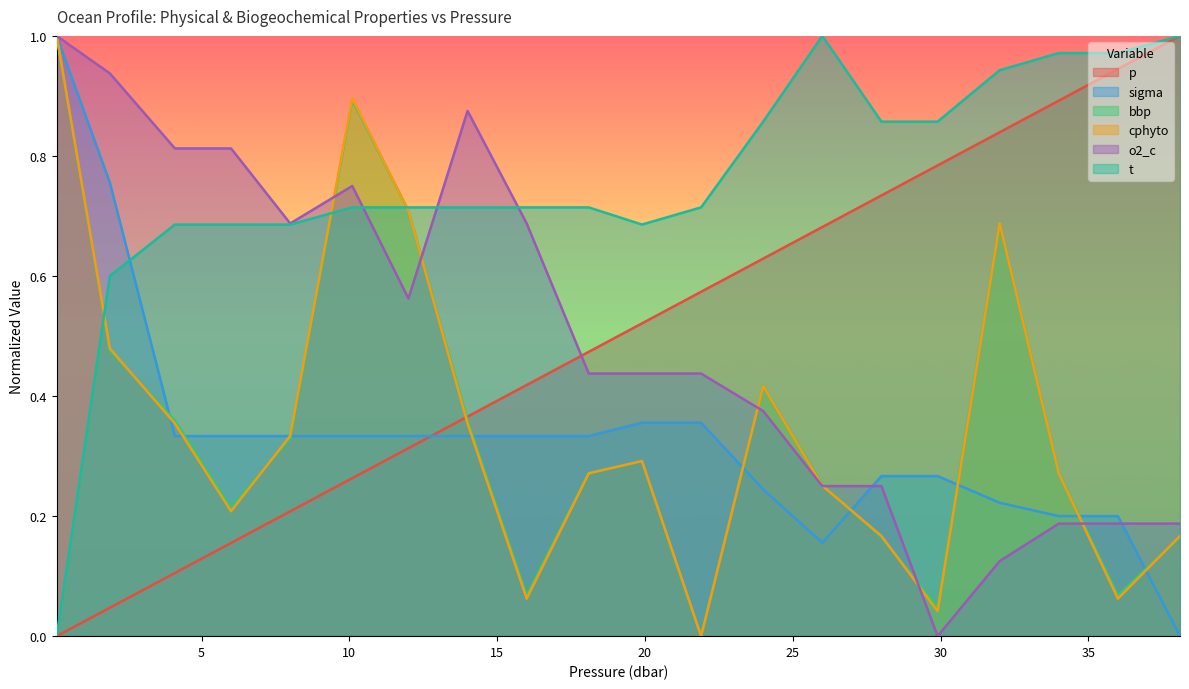

What position from the right is 19.9?

10